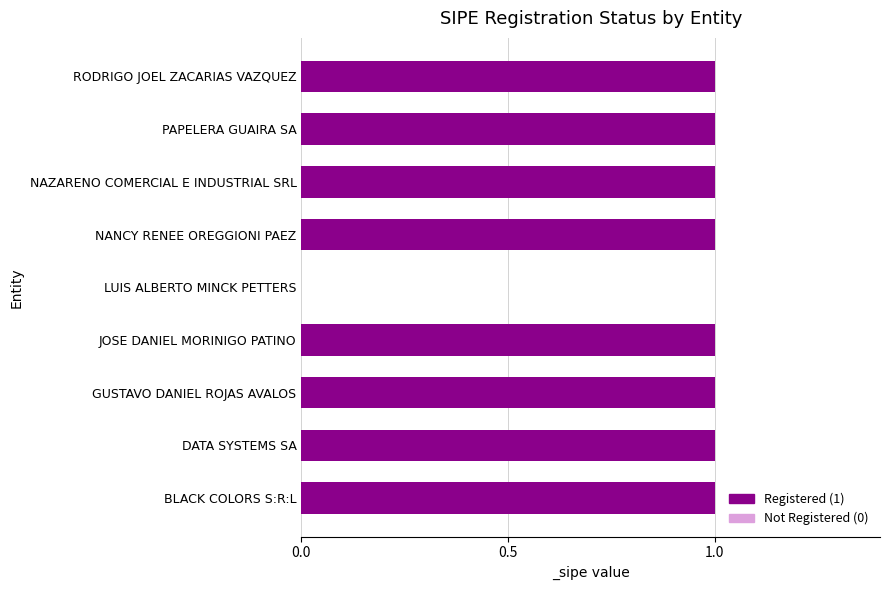

The chart shows a value of 2 at DATA SYSTEMS SA. True or false?

False